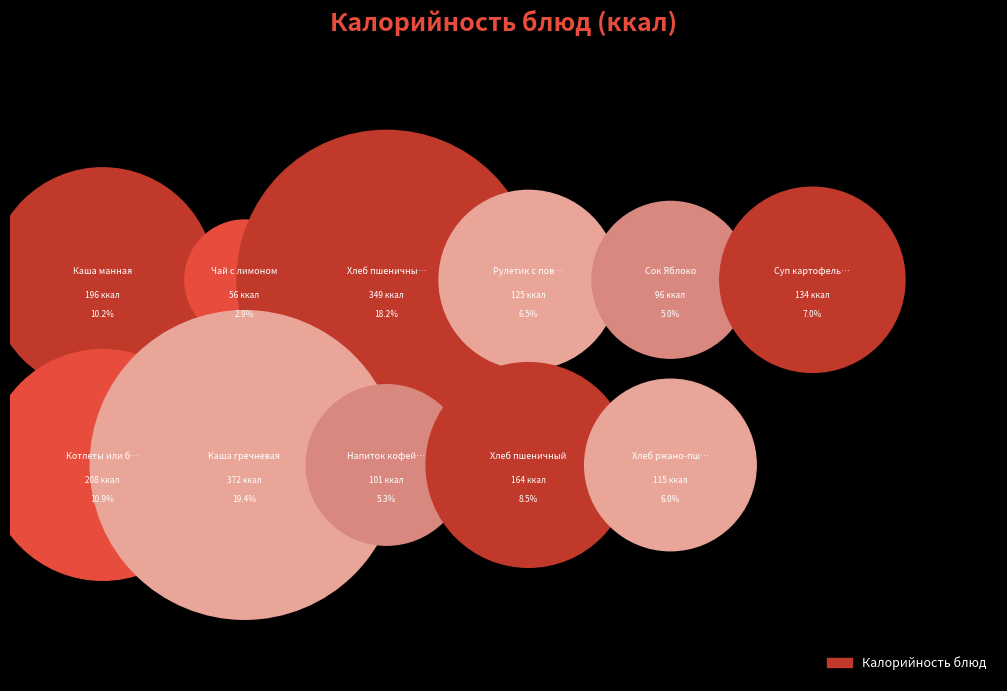

Approximately how many times larger is the value at Чай с лимоном compared to Хлеб пшеничный?

0.3